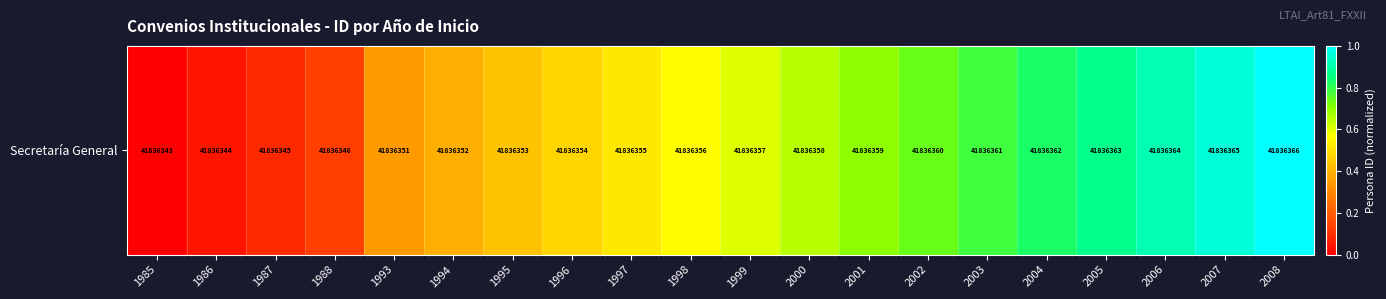

Rank the categories by value from highest to lowest.

2008, 2007, 2006, 2005, 2004, 2003, 2002, 2001, 2000, 1999, 1998, 1997, 1996, 1995, 1994, 1993, 1988, 1987, 1986, 1985